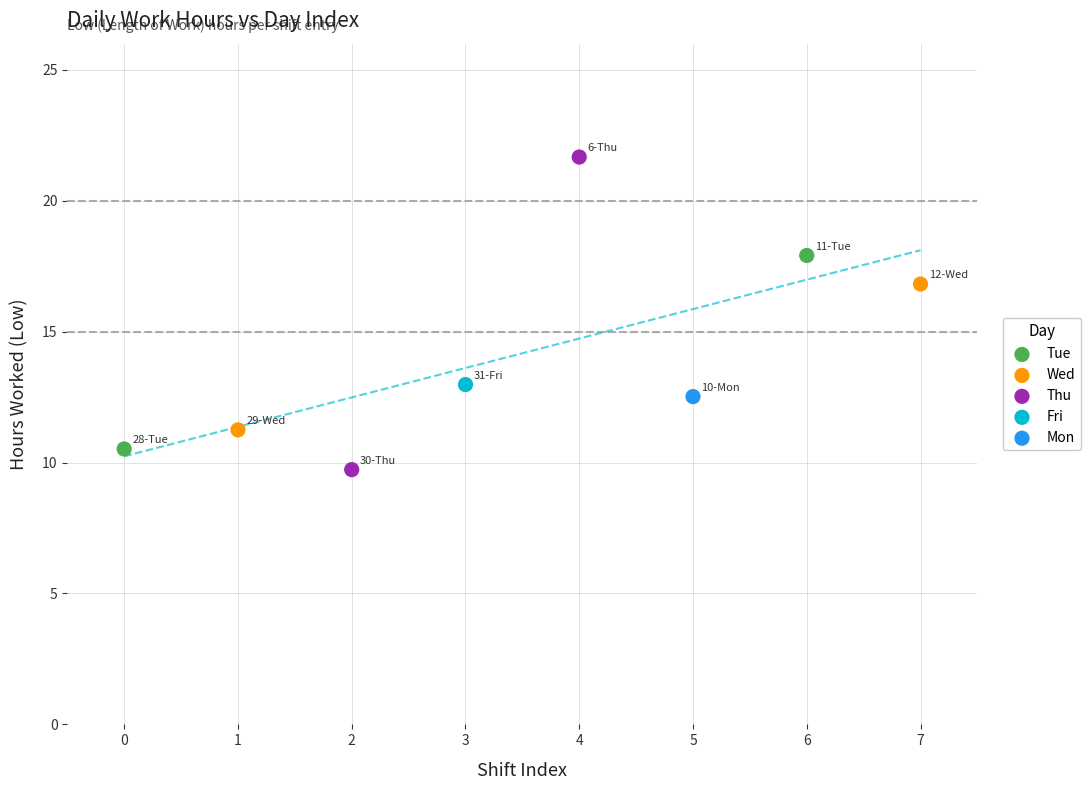

What are all the series names shown in the legend?

Tue, Wed, Thu, Fri, Mon